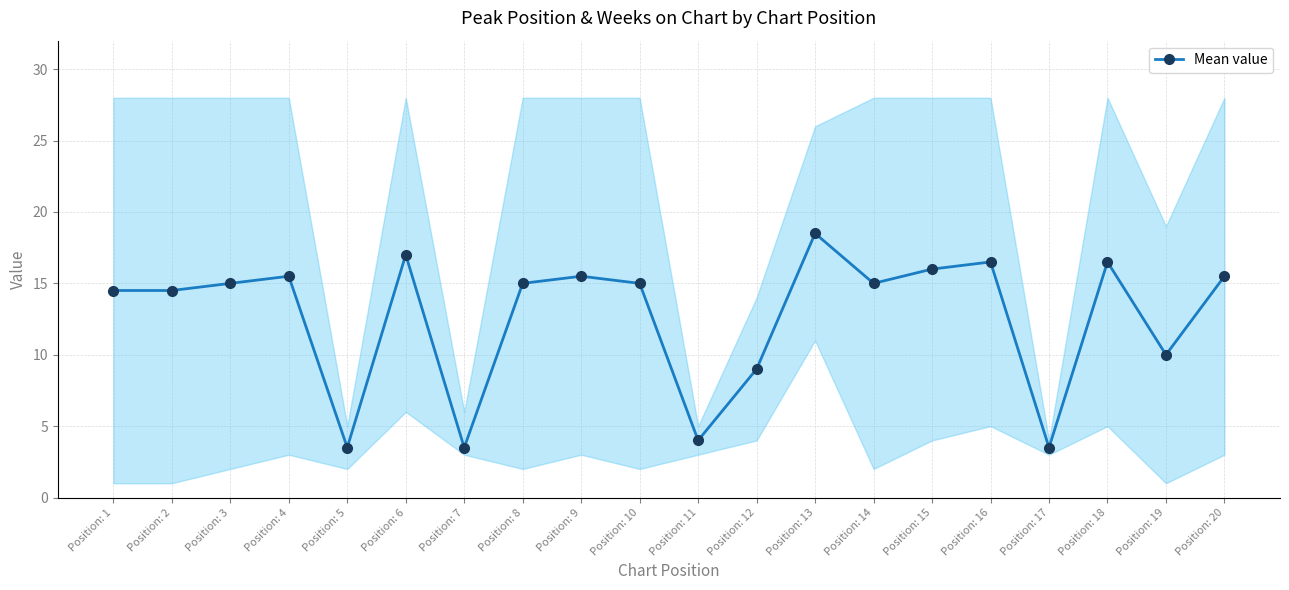

What is the sum of all values?

253.5